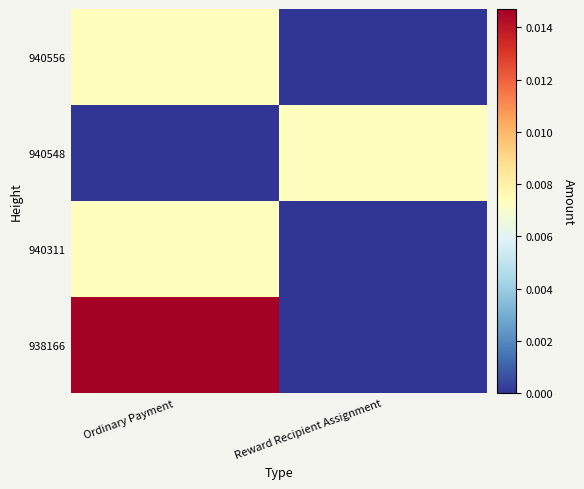

Count the number of data series in this chart.

4